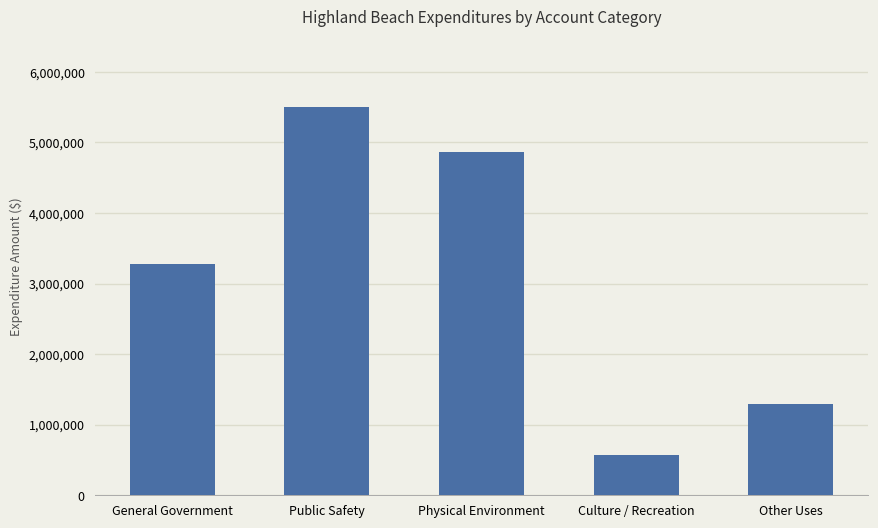

List the labels in order of value, largest first.

Public Safety, Physical Environment, General Government, Other Uses, Culture / Recreation